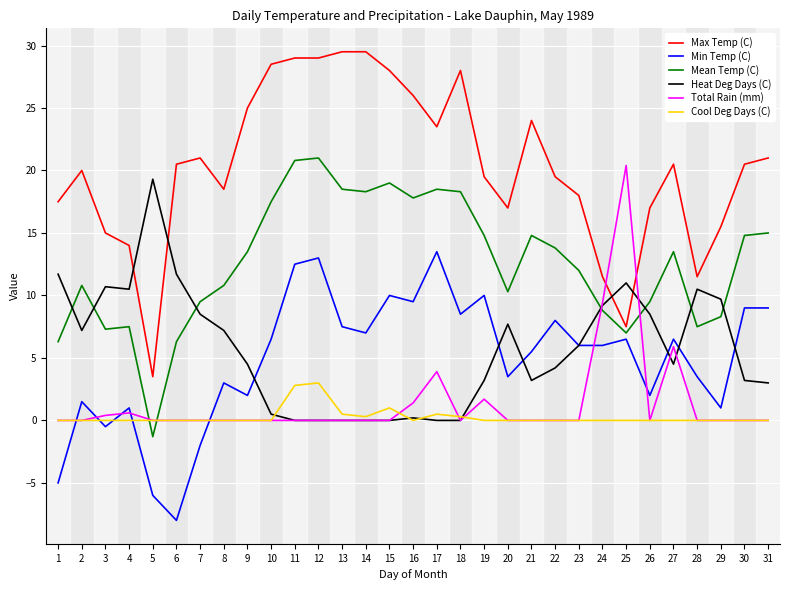

Does the chart have visible grid lines?

Yes